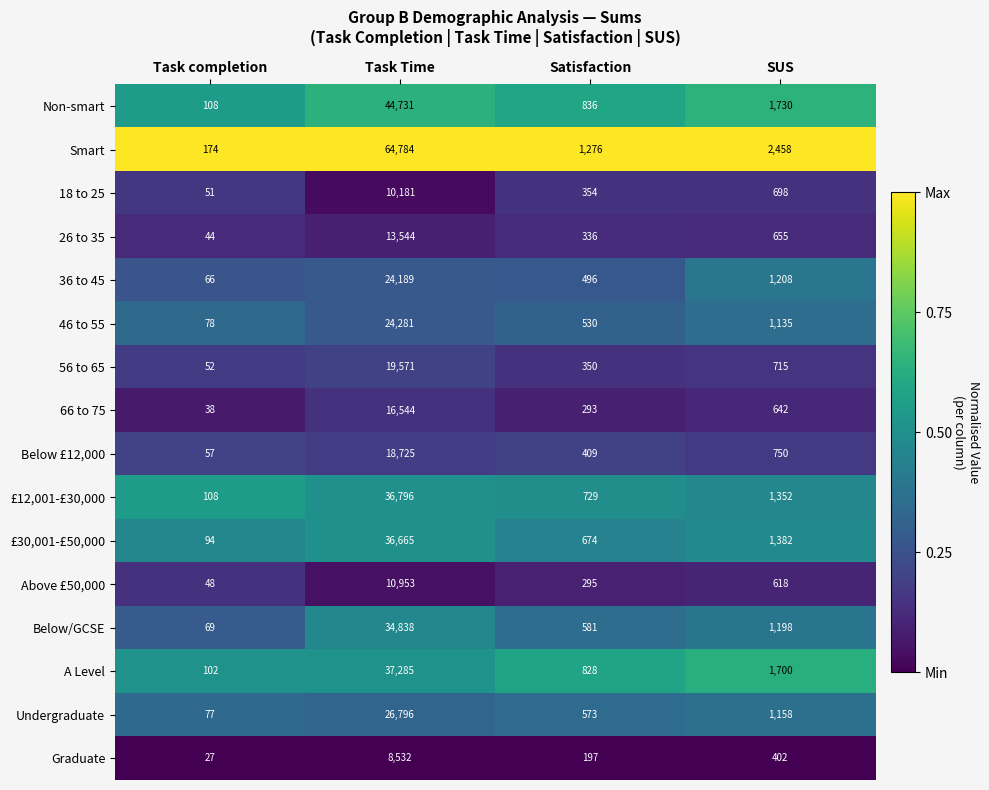

True or false: Below/GCSE has a value of 34838 at Task Time.

True